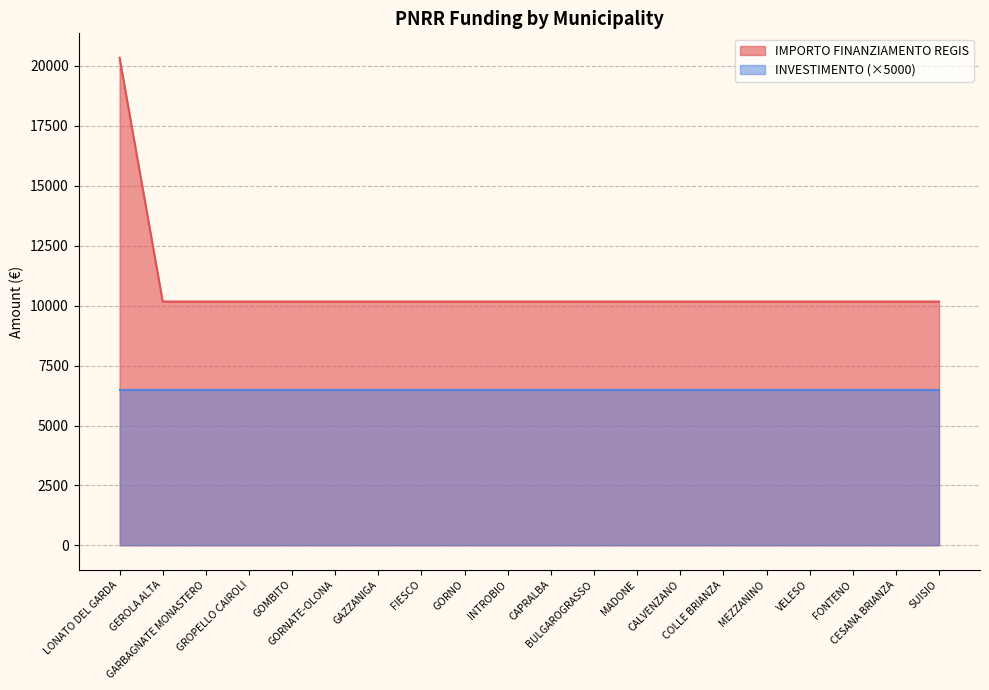

What is the label of the 5th point from the right?

MEZZANINO